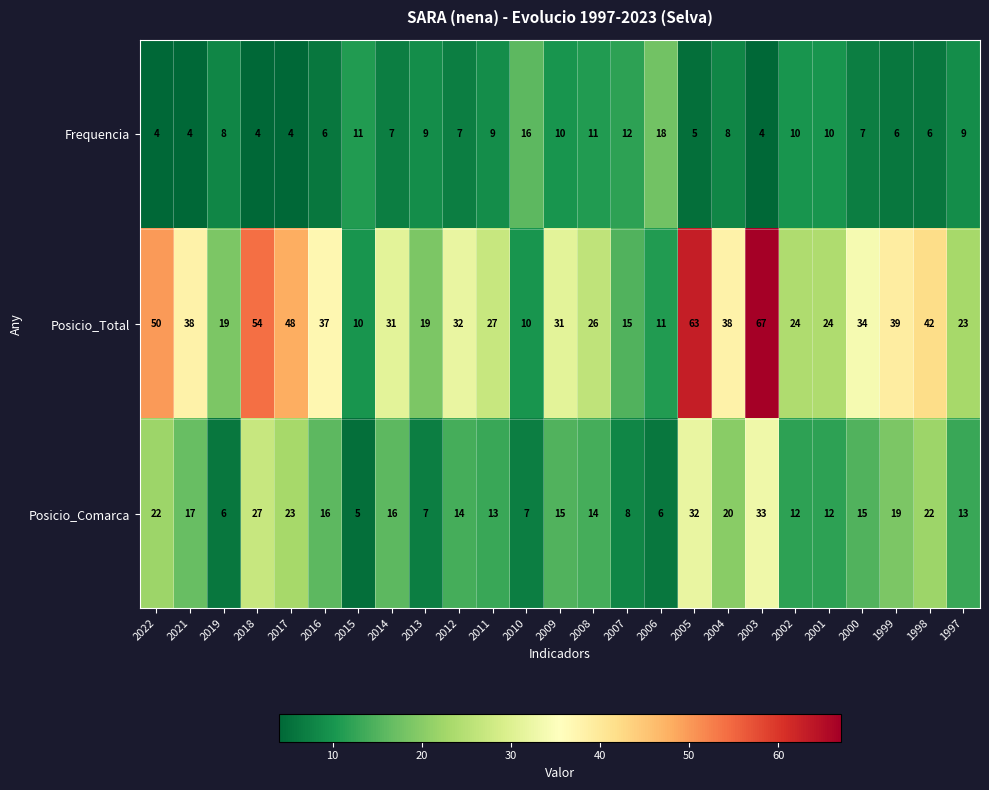

What value does the Posicio_Comarca series have at 2021?

17